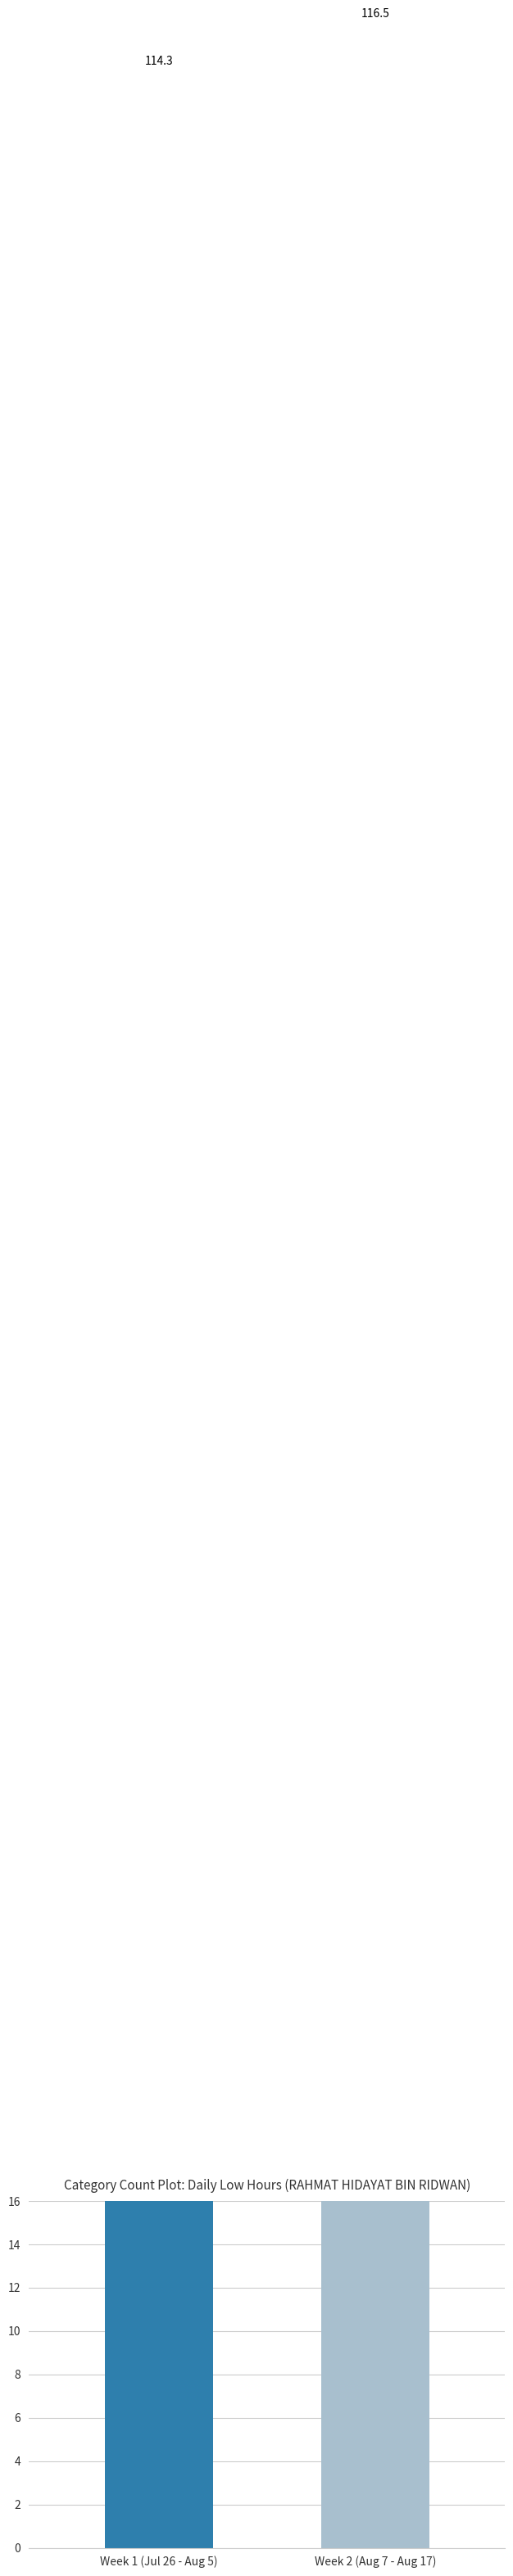

Rank the categories by value from lowest to highest.

Week 1 (Jul 26 - Aug 5), Week 2 (Aug 7 - Aug 17)